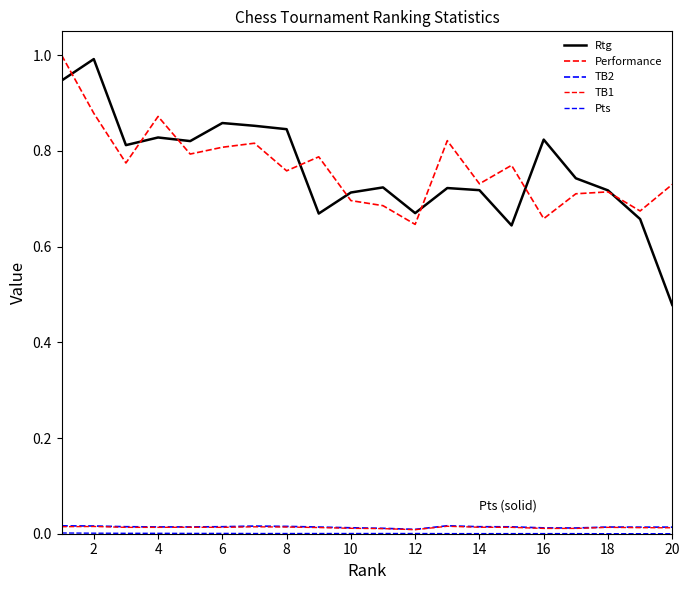

Does the chart display data point markers on the line(s)?

No